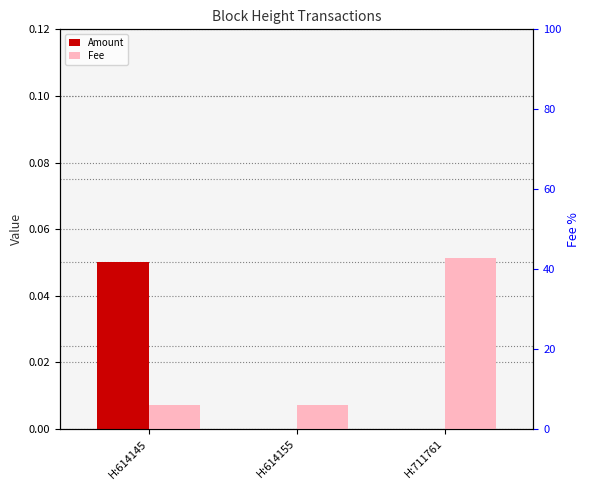

At H:614155, list the series in order from largest to smallest.

Fee, Amount